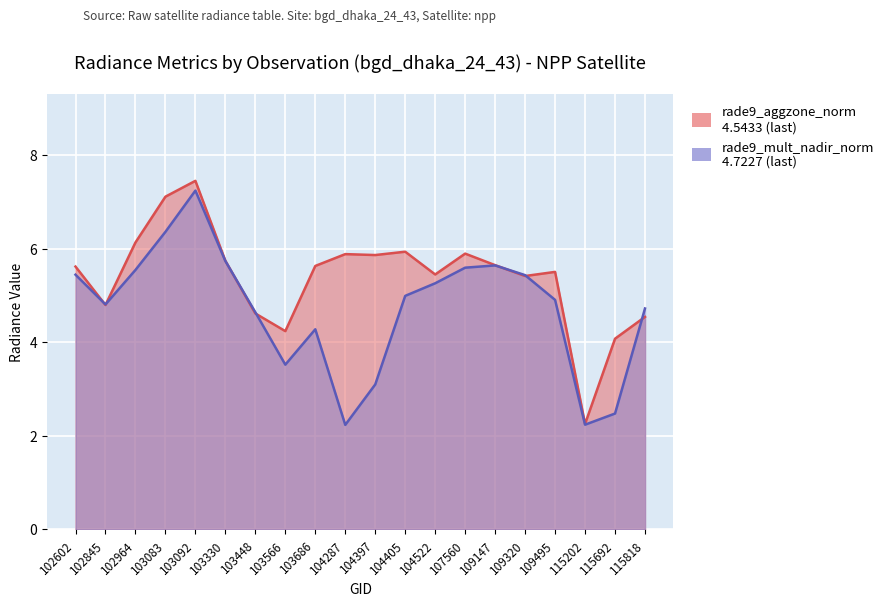

Which category has the highest value across all series?

103092